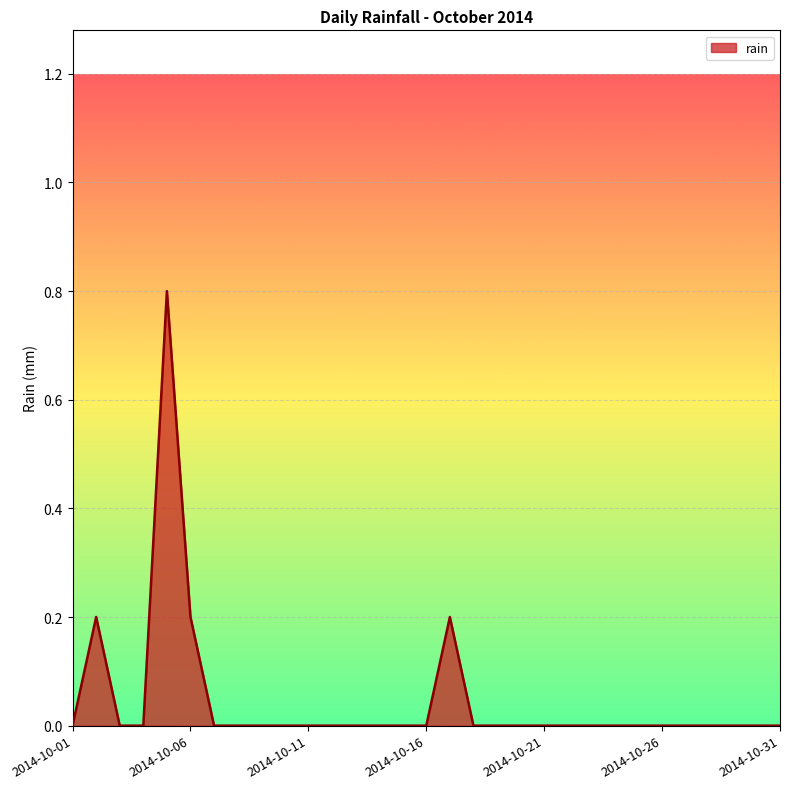

Count the values in the range 0 to 1.

31